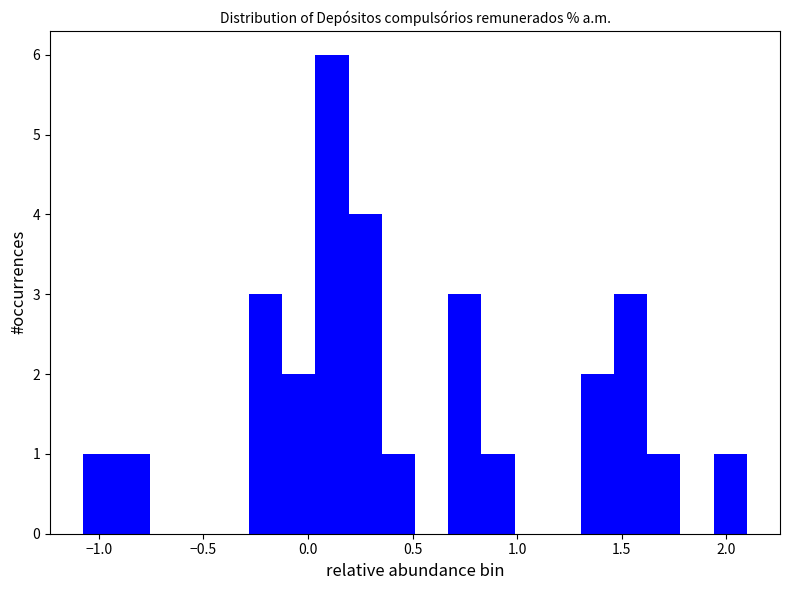

Around what value on the x-axis is the tallest bar? Give the approximate position of its centre, as read against the axis.

0.10